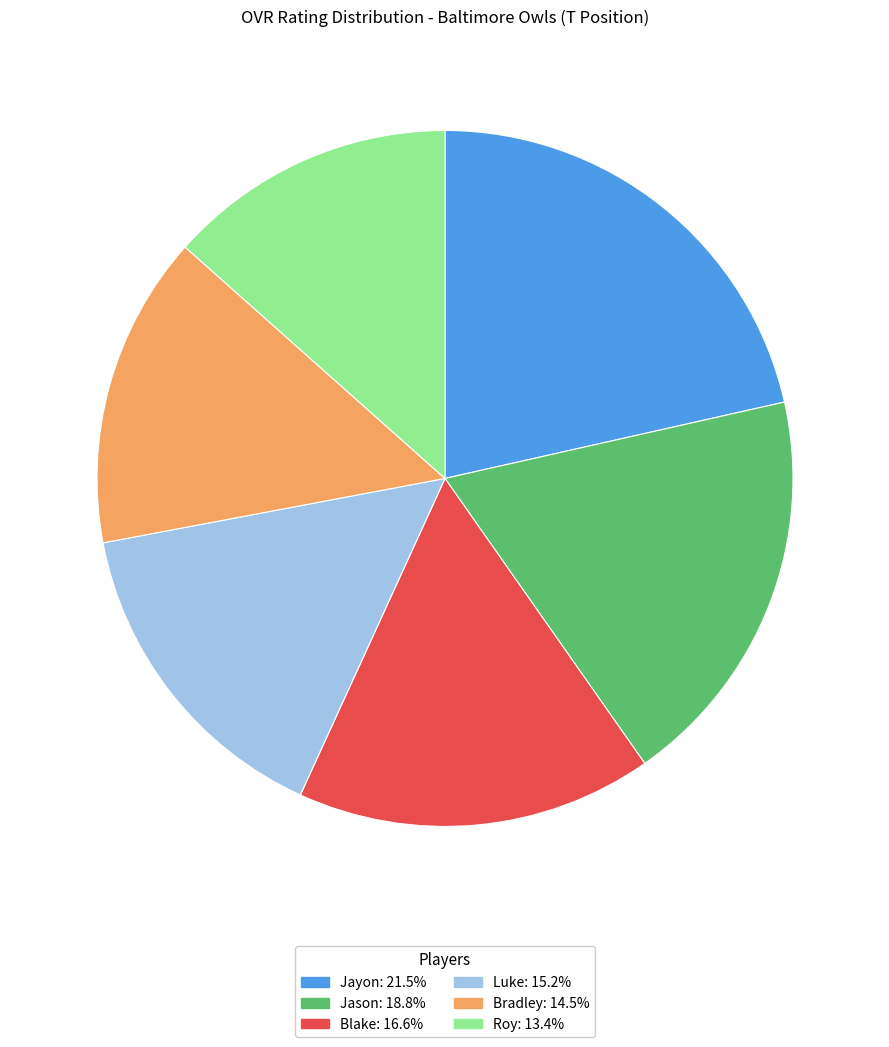

What is the smallest slice in the pie chart?

Roy